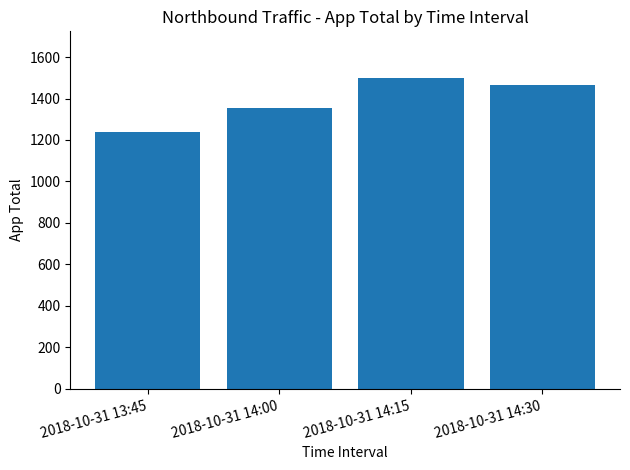

What position from the left is 2018-10-31 13:45?

1